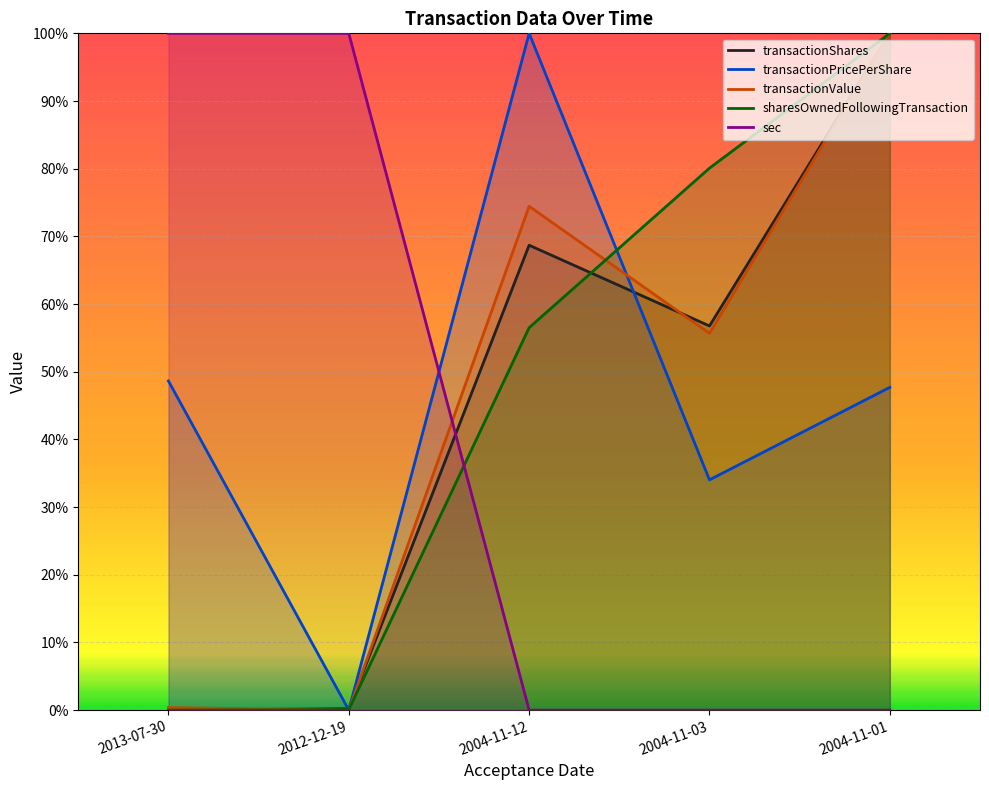

Reading right to left, transcribe all the data shown in this chart.

transactionShares: 1.0	0.6	0.7	0.0	0.0
transactionPricePerShare: 0.5	0.3	1.0	0.0	0.5
transactionValue: 1.0	0.6	0.7	0.0	0.0
sharesOwnedFollowingTransaction: 1.0	0.8	0.6	0.0	0.0
sec: 0.0	0.0	0.0	1.0	1.0